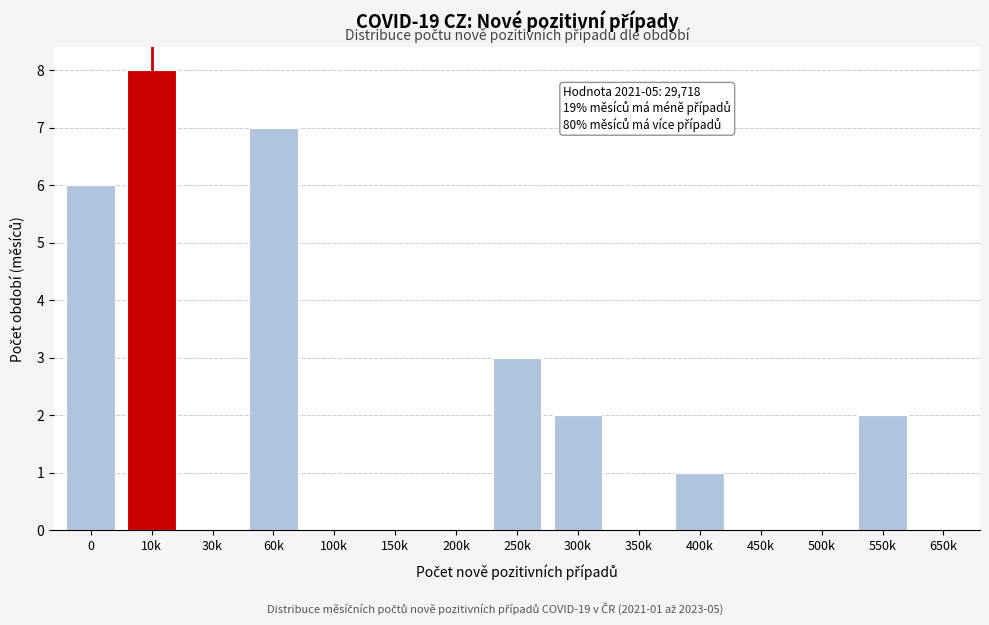

Reading left to right, list all the values displayed in this chart.

0=6	10k=8	30k=0	60k=7	100k=0	150k=0	200k=0	250k=3	300k=2	350k=0	400k=1	450k=0	500k=0	550k=2	650k=0